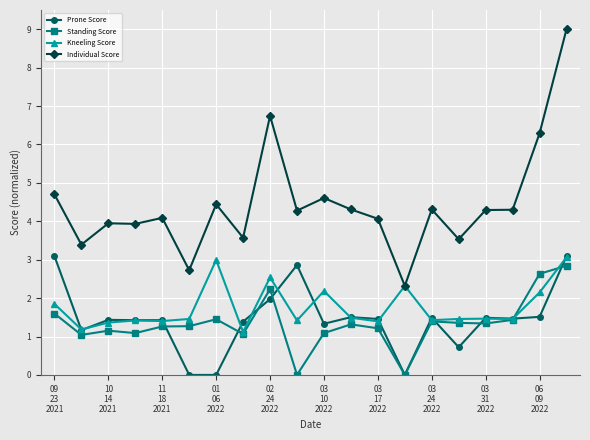

What is the sum of all Prone Score values?

28.8